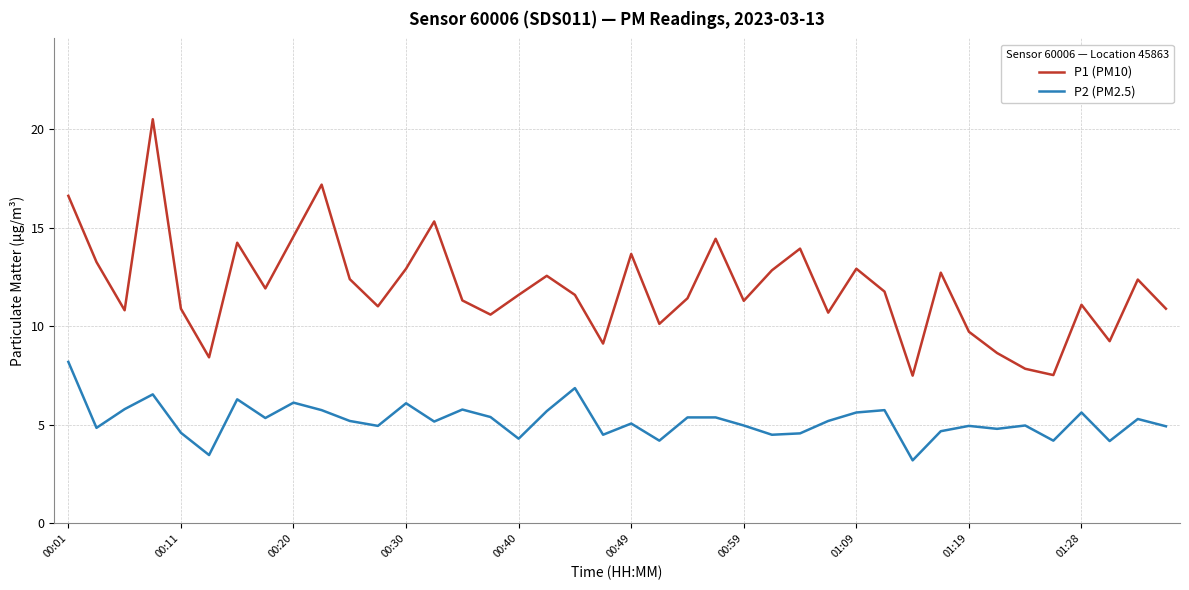

True or false: P2 (PM2.5) and P1 (PM10) intersect in this chart.

False